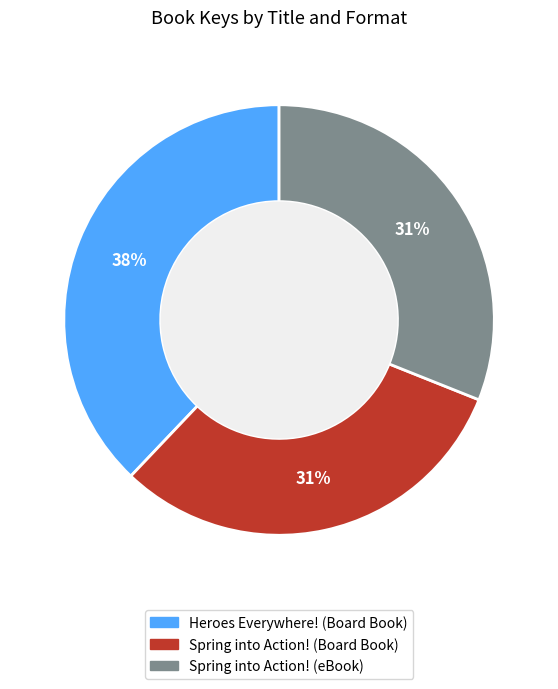

To the nearest percent, what percentage of the pie is Spring into Action! (eBook)?

31%